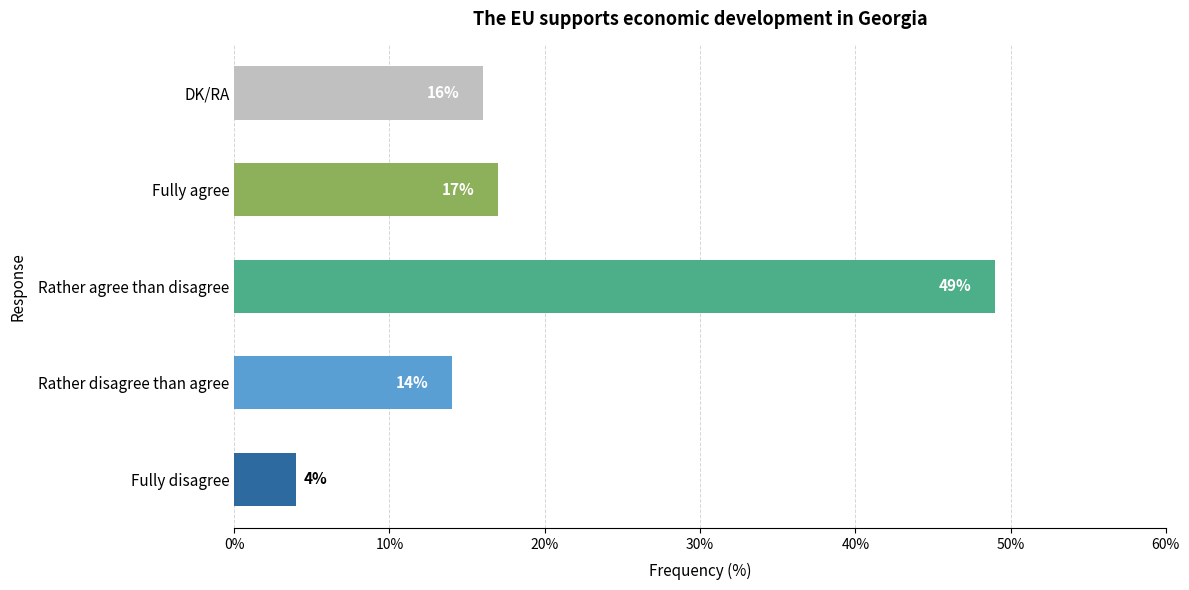

What is the maximum value shown in the chart?

49